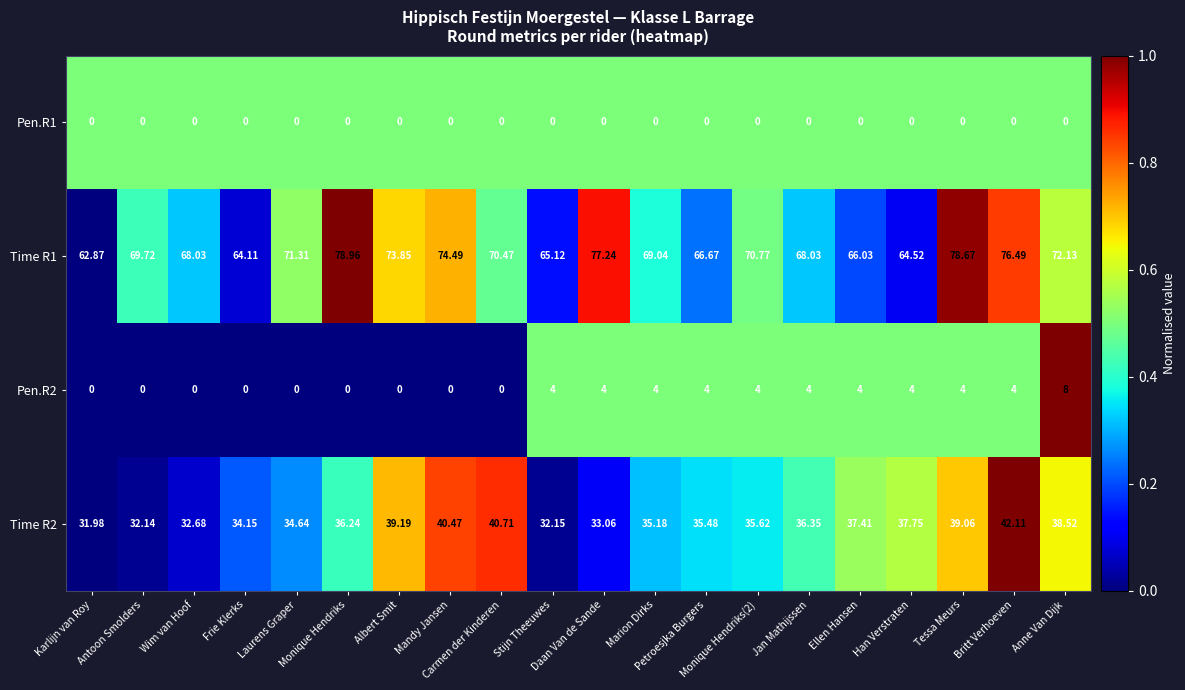

What is the total value across all series at Tessa Meurs?

121.7